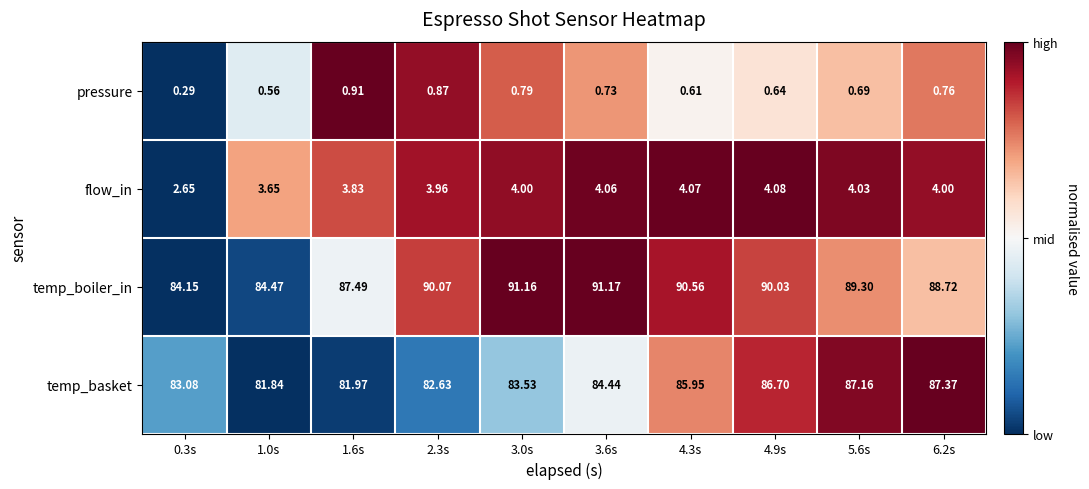

Which series has the largest total across all categories?

temp_boiler_in